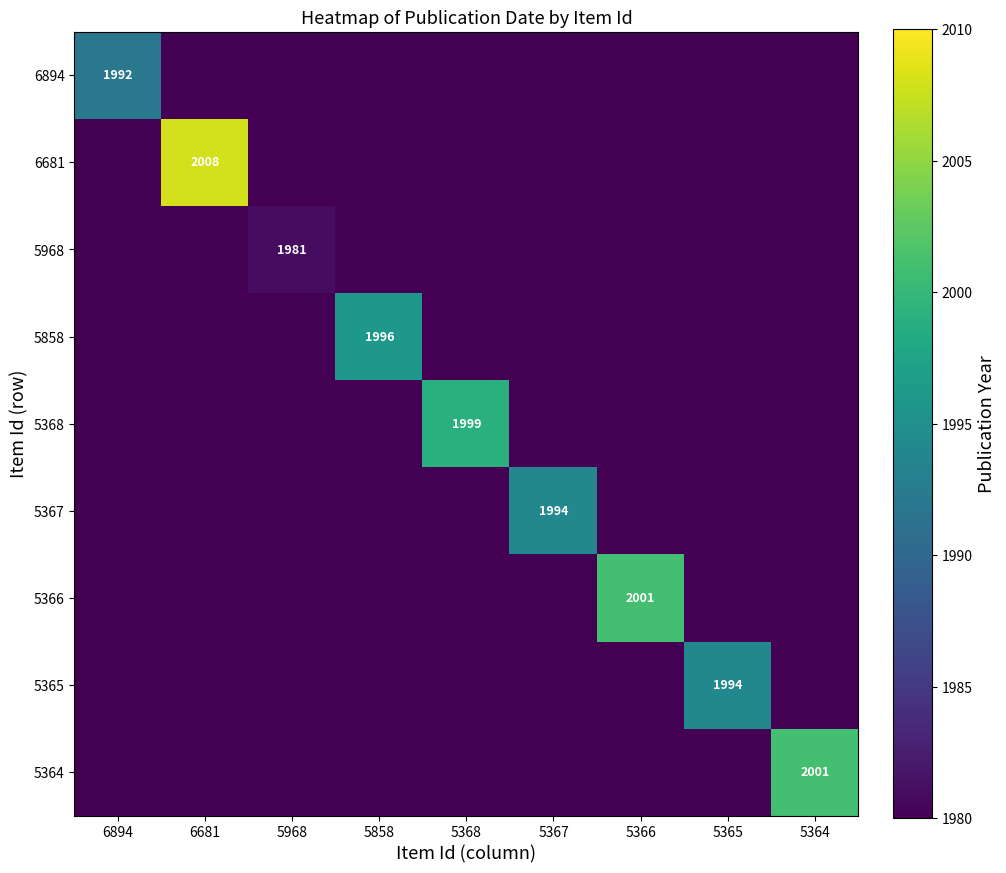

What is the sum of the 5367 values at 5364 and 5366?

3960